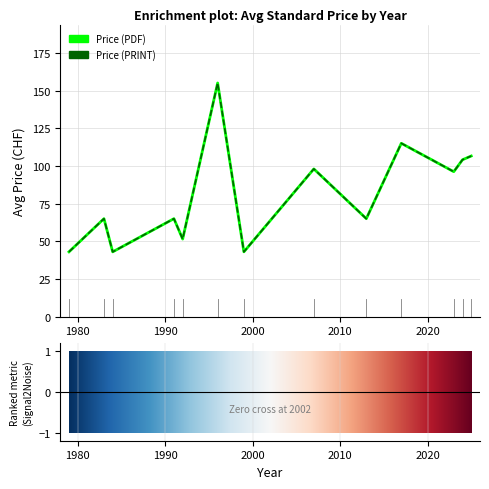

Does the chart have visible grid lines?

Yes